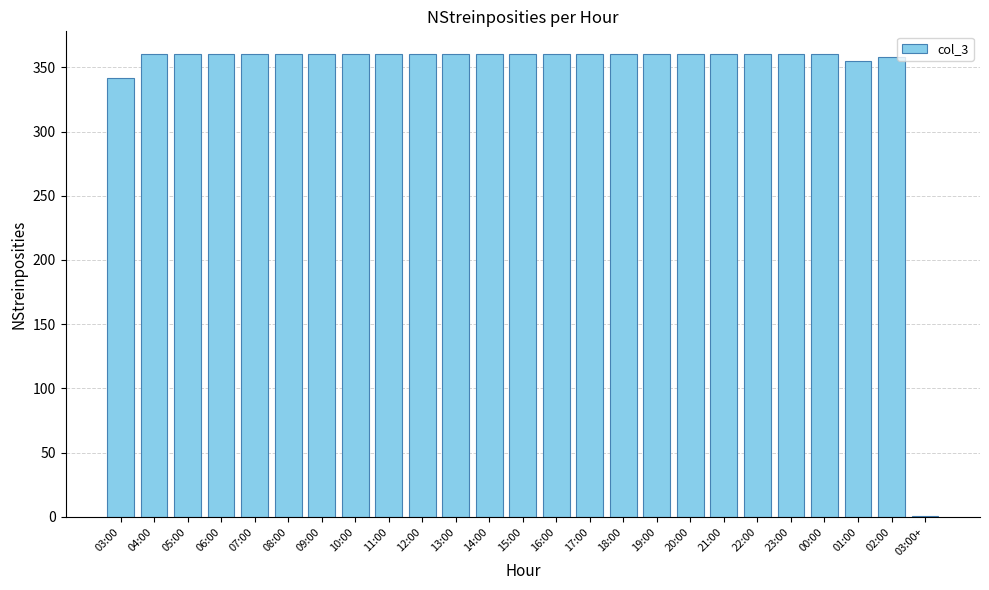

What is the maximum value shown in the chart?

360